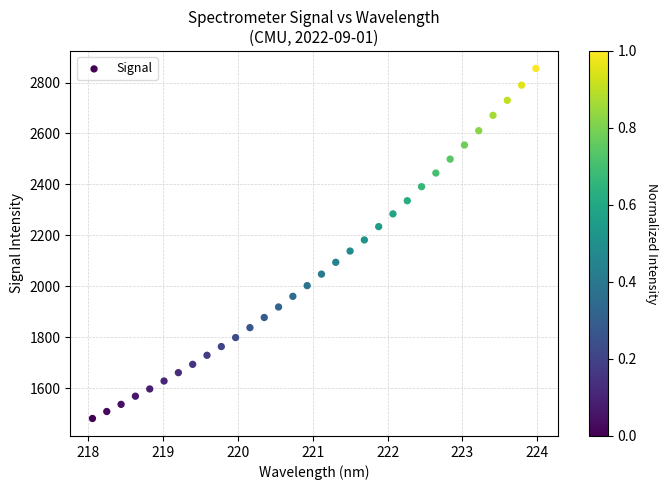

What is the range of X values (max minus min)?

5.9